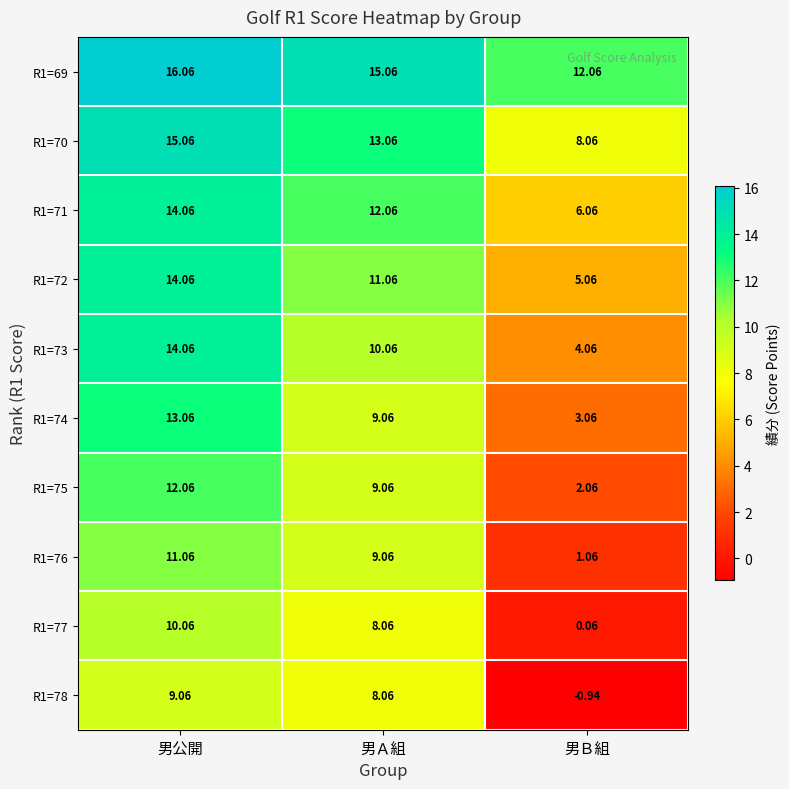

Is the value of R1=75 at 男公開 greater than the value of R1=73 at 男Ｂ組?

Yes